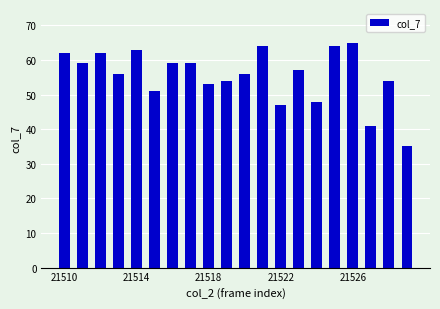

What is the smallest value displayed?

35